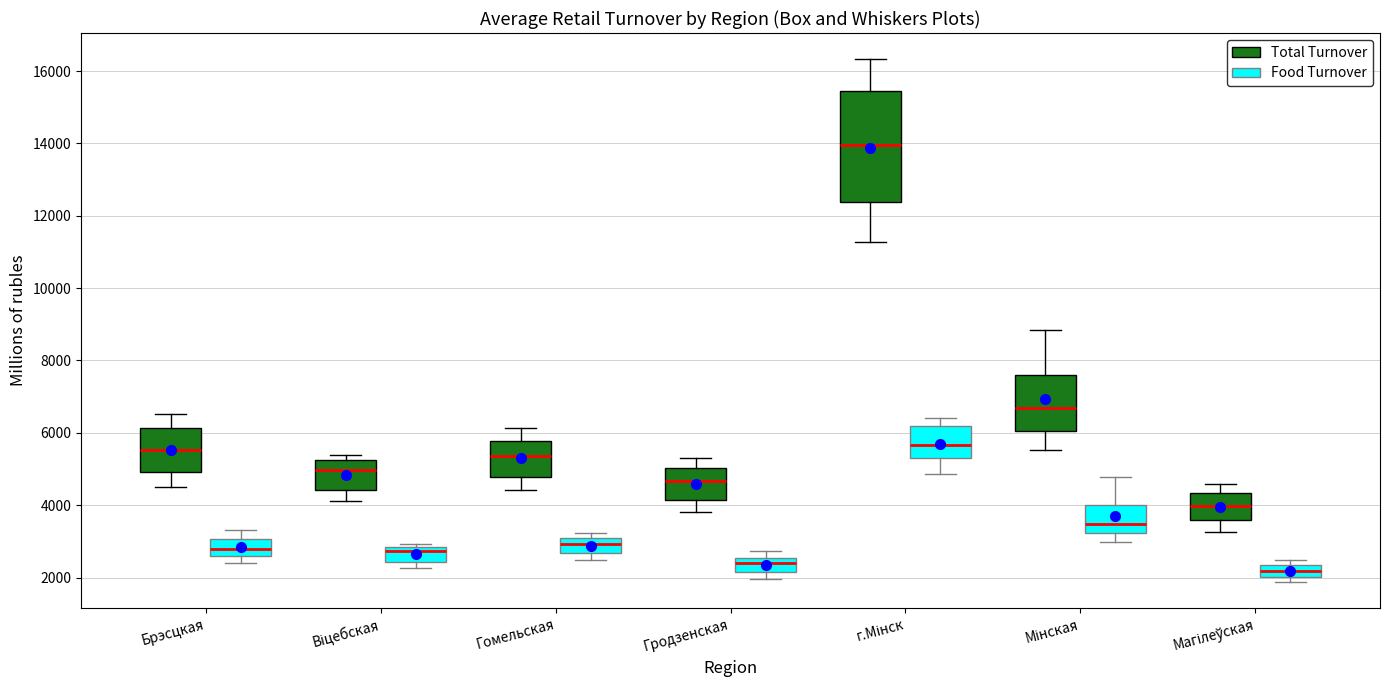

Comparing the boxes themselves (not the whiskers), which one is the tallest?

г.Мінск (Total Turnover)